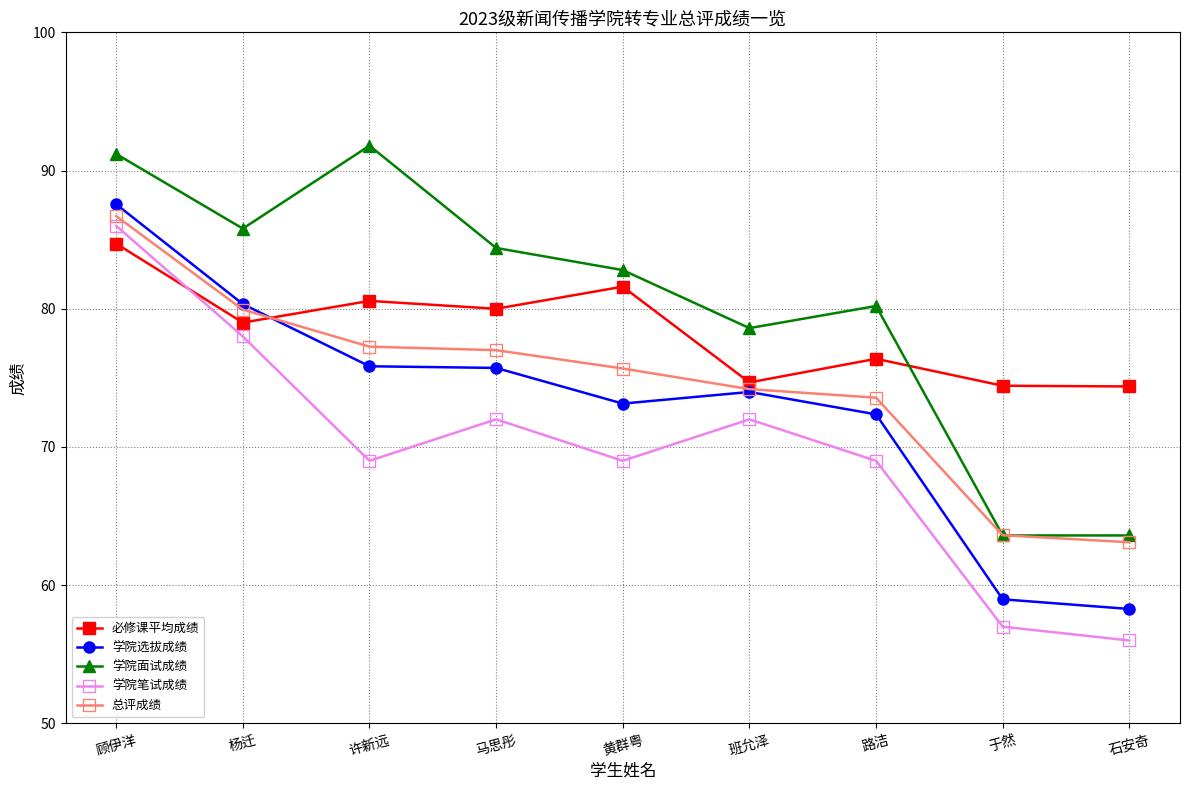

True or false: 学院选拔成绩 and 学院笔试成绩 cross at least once.

False